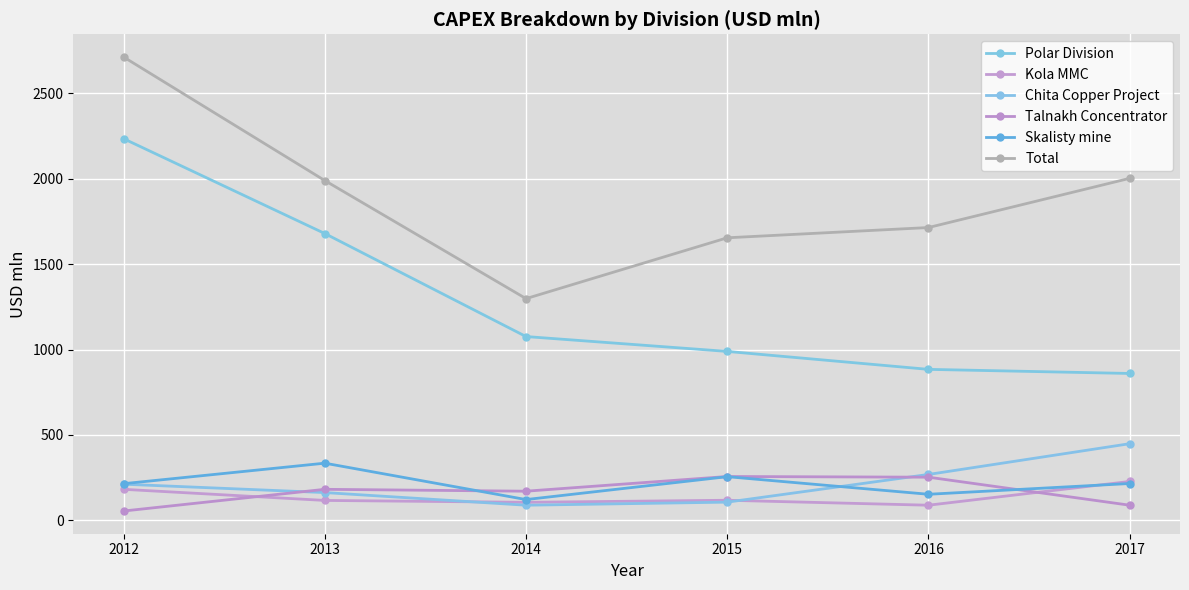

What is the spread (max minus min) of values at 2014?

1209